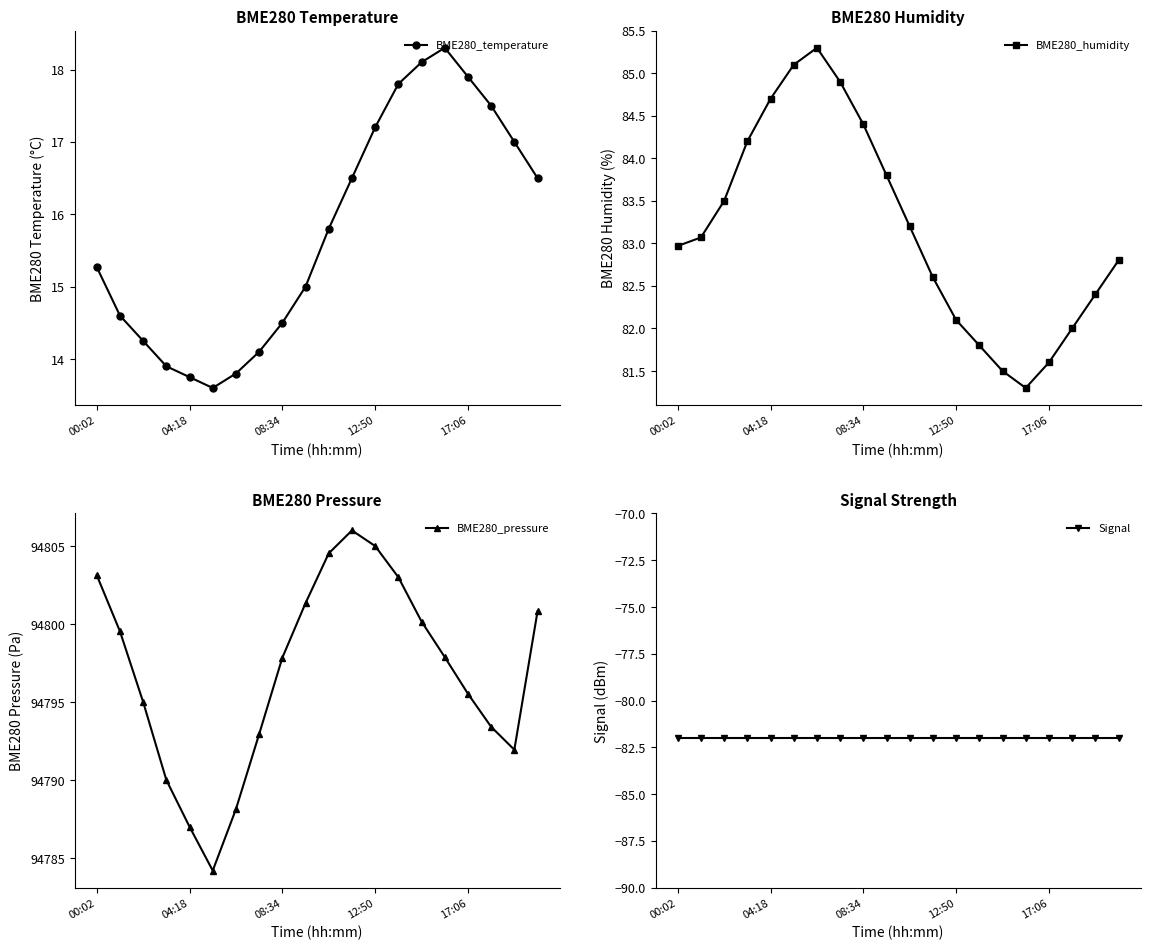

In BME280_humidity, how many points are higher than both neighbors (excluding endpoints)?

1